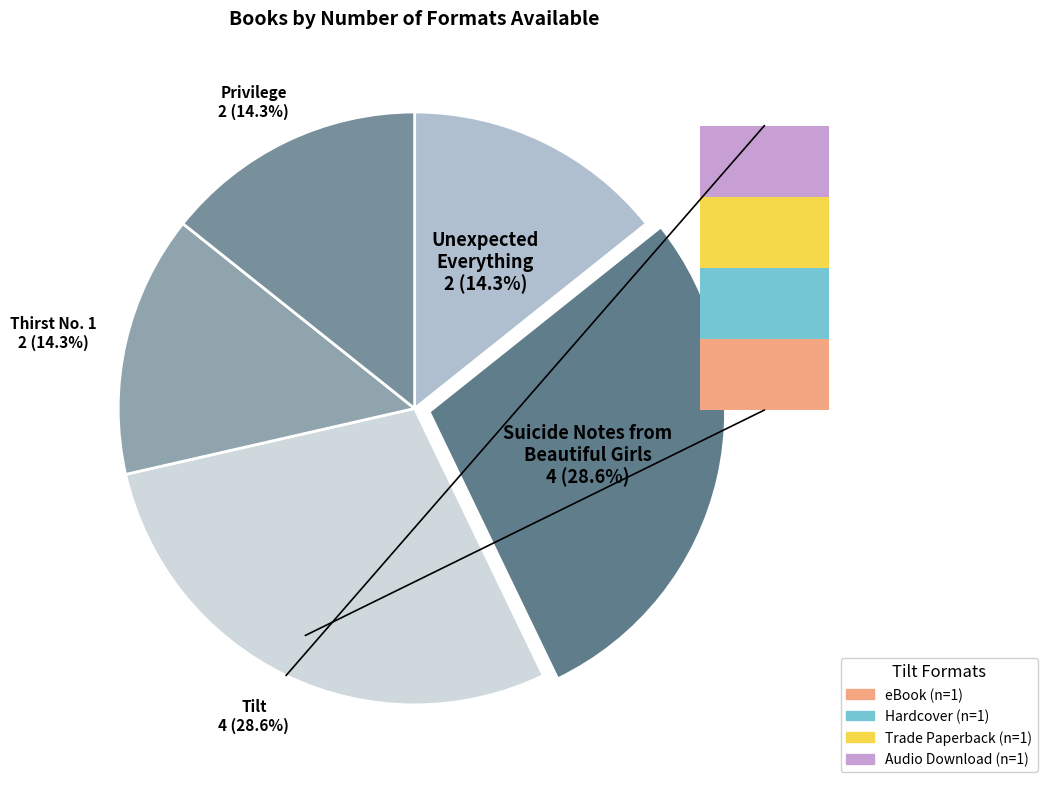

Between Thirst No. 1 and Privilege, which is larger?

Thirst No. 1